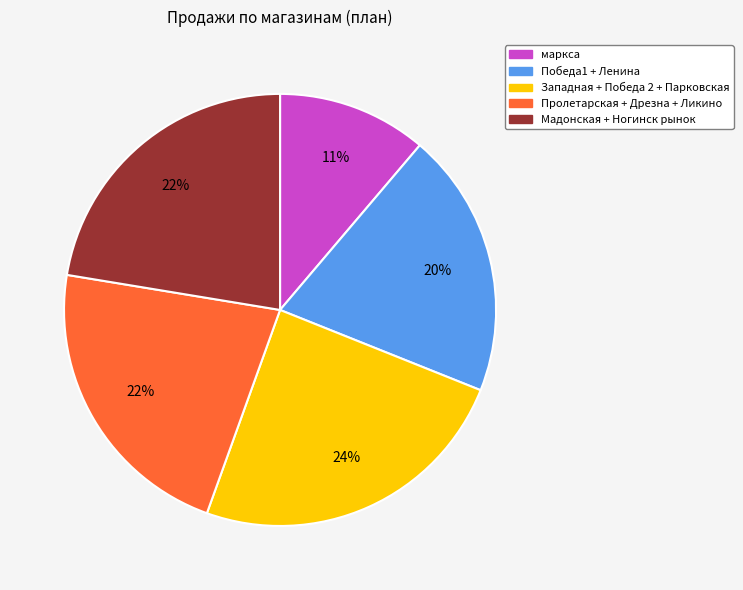

Does any single category account for the majority?

No